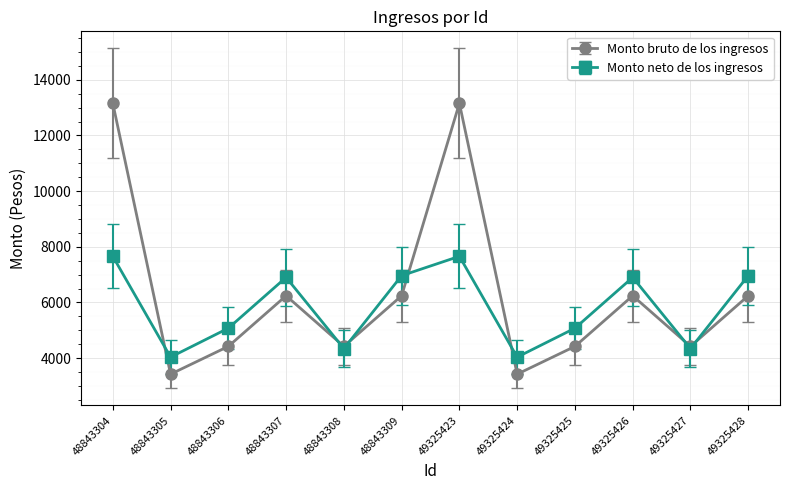

What is the greatest value displayed?

13155